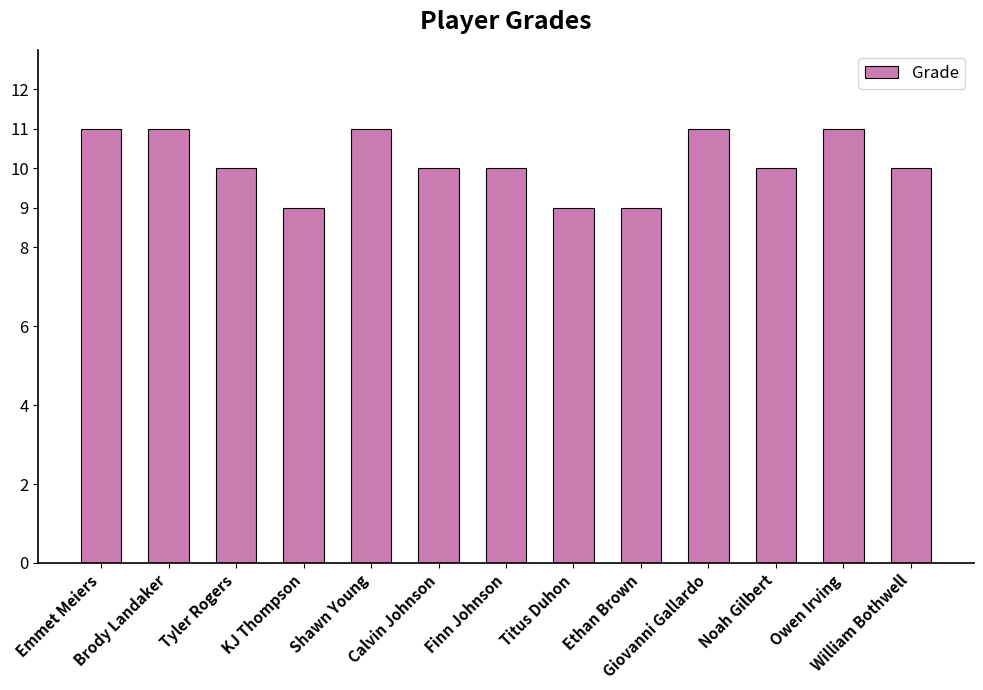

What is the sum of all values?

132